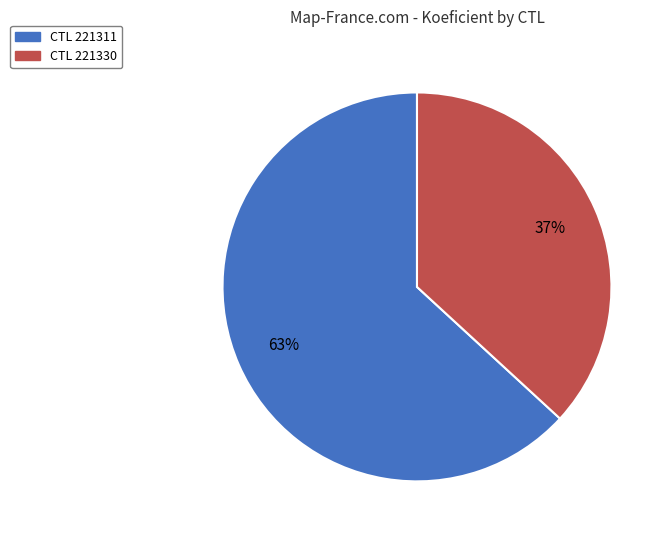

Does any single category account for the majority?

Yes